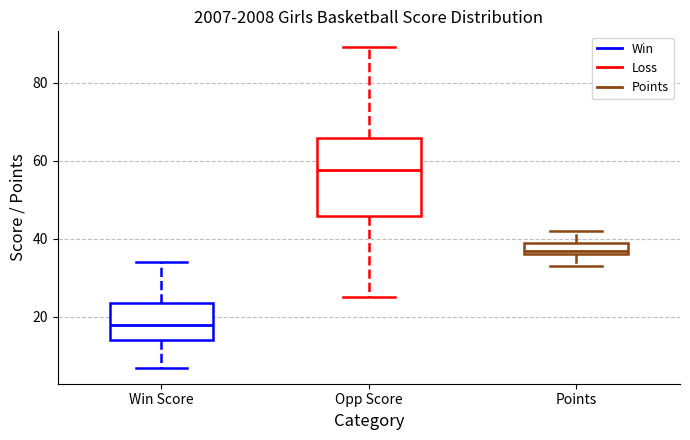

Which box's median line is the lowest?

Win Score